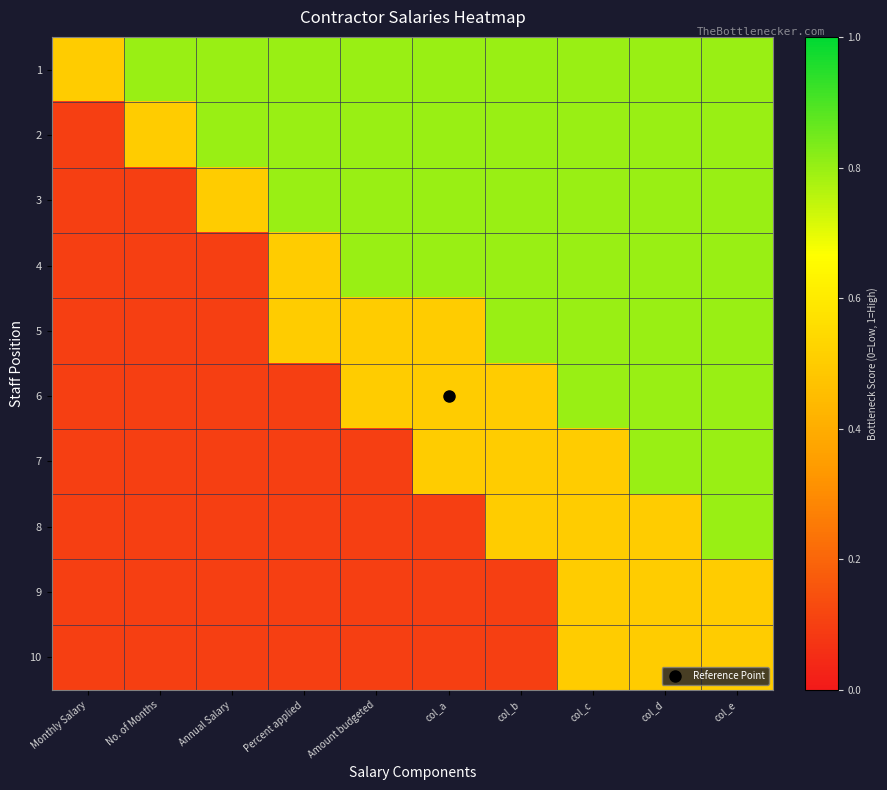

What is the difference between the highest and lowest values at col_d?

0.3